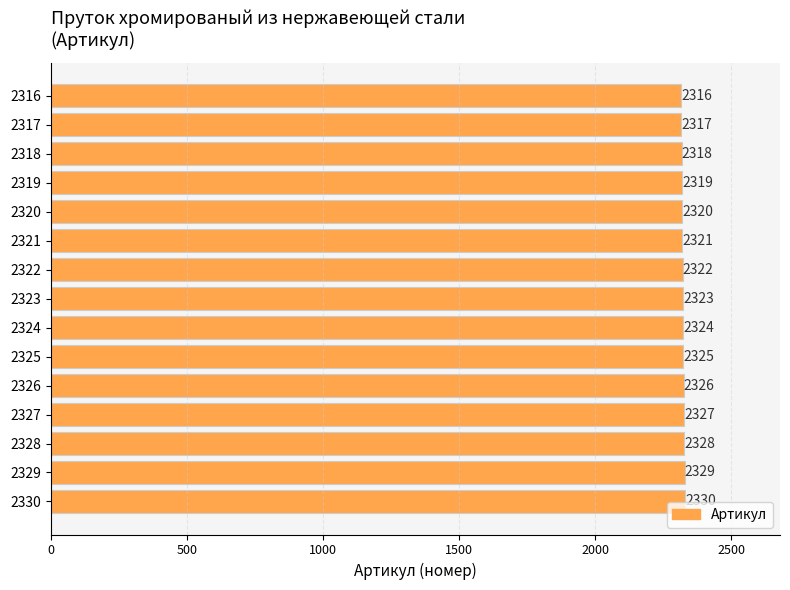

True or false: the data shows 2326 at 2326.

True